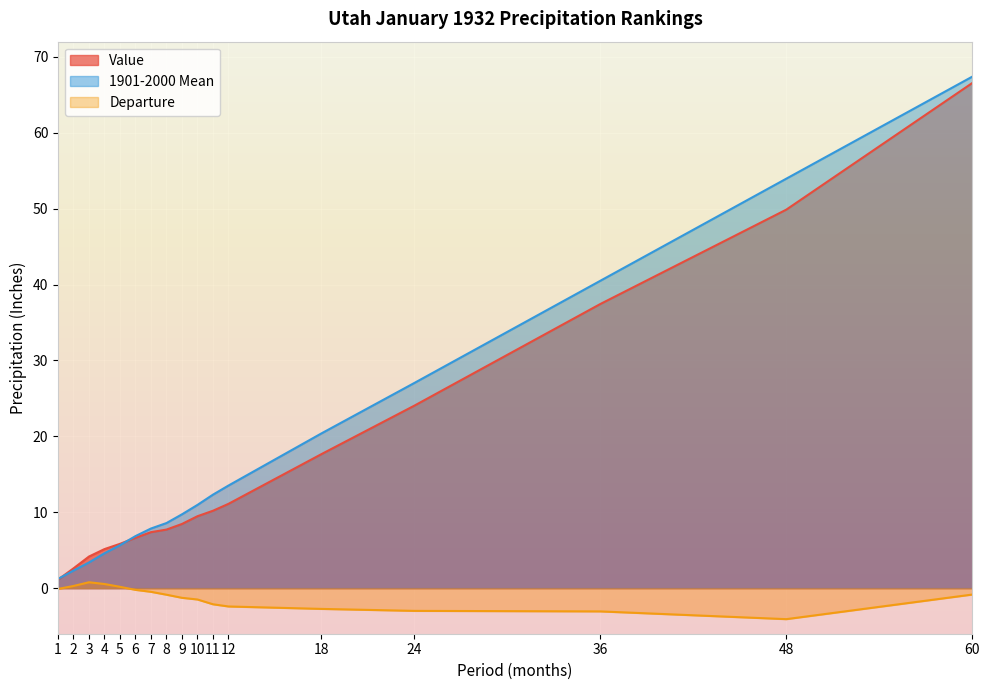

What is the difference between the highest and lowest values at 3?

3.4